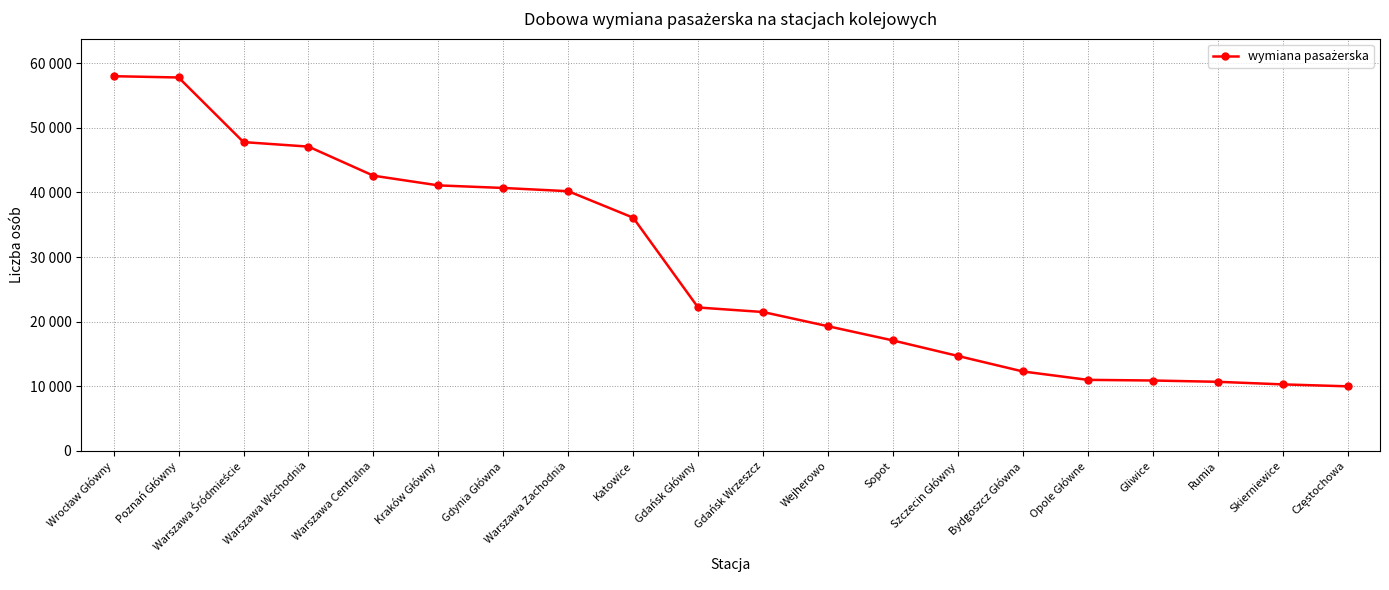

Reading left to right, what are all the values shown in this chart?

58000	57800	47800	47100	42600	41100	40700	40200	36100	22200	21500	19300	17100	14700	12300	11000	10900	10700	10300	10000